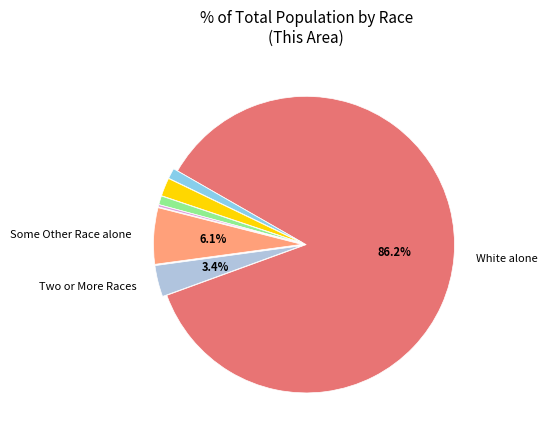

Does any single category account for the majority?

Yes